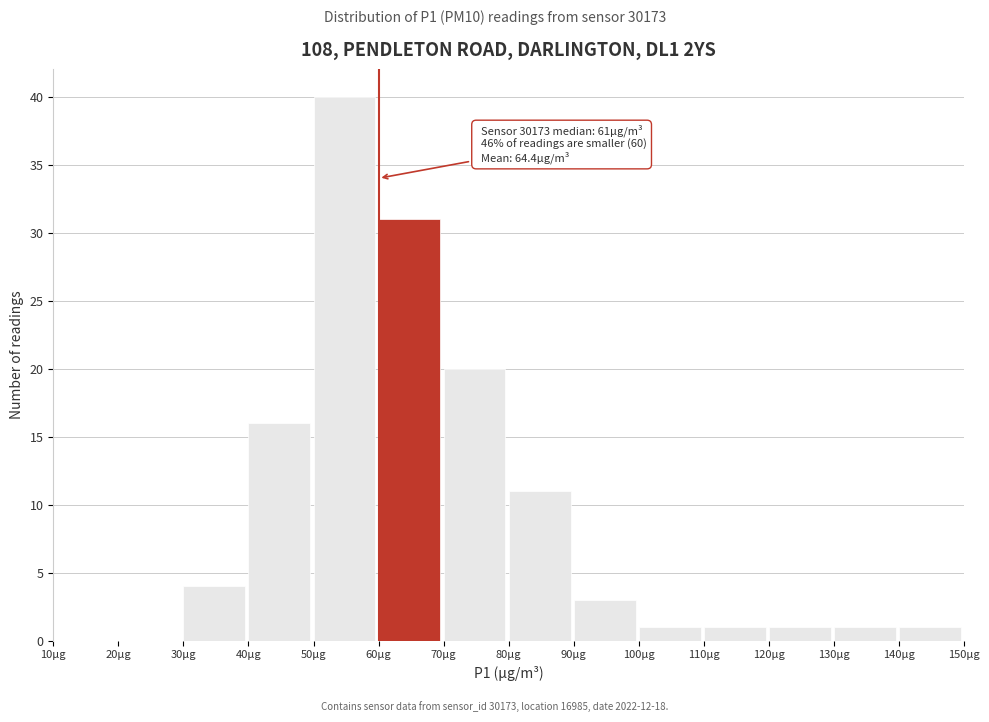

Which range on the x-axis has the tallest bar?

50 to 60